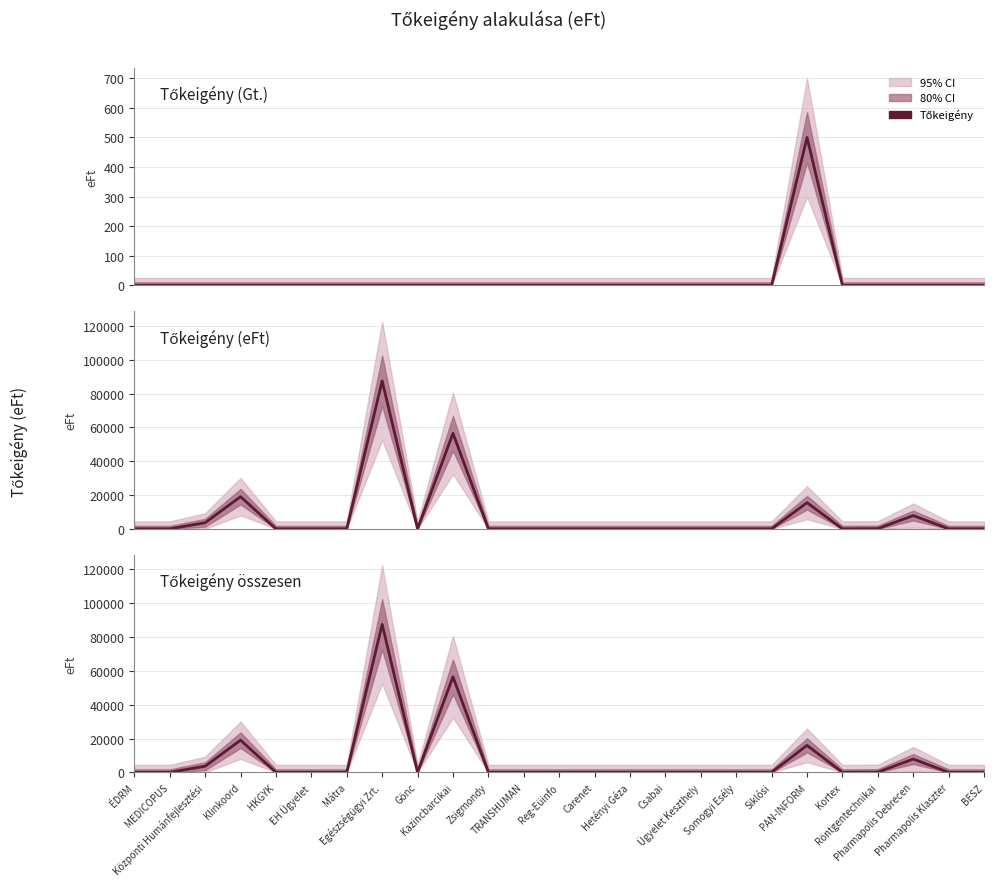

Which category has the highest value across all series?

Egészségügyi Zrt.